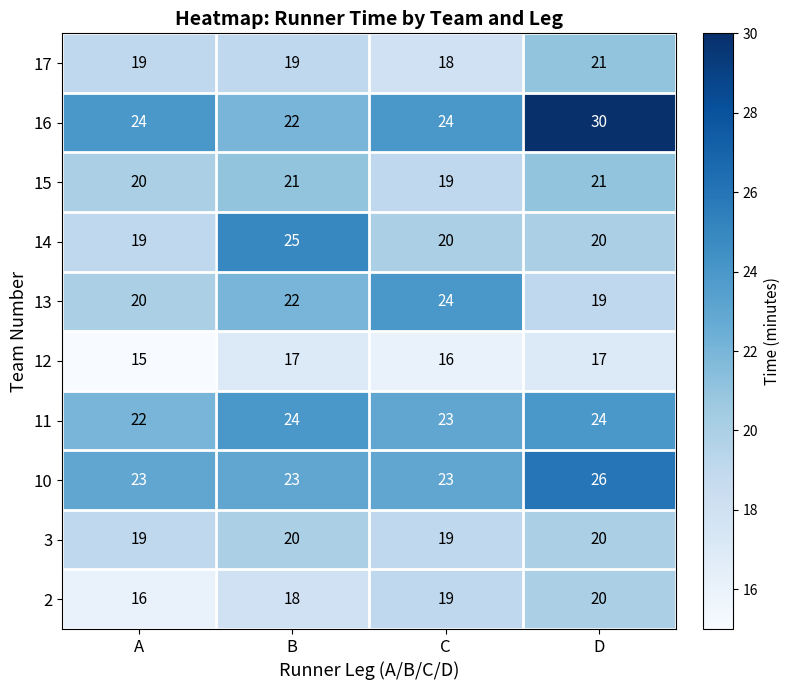

What is the sum of all 12 values?

65